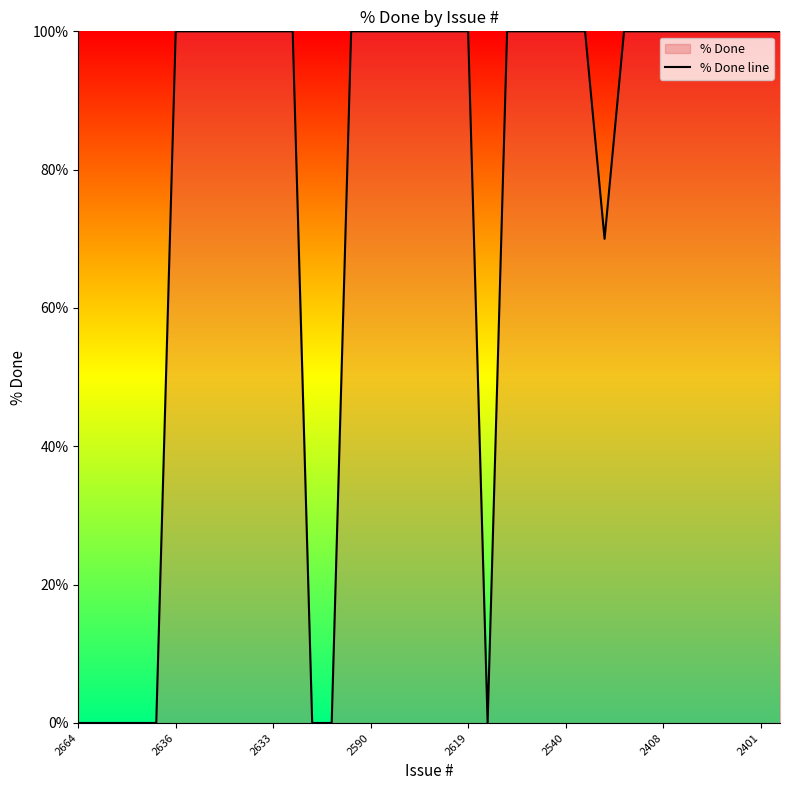

What is the maximum value shown in the chart?

100